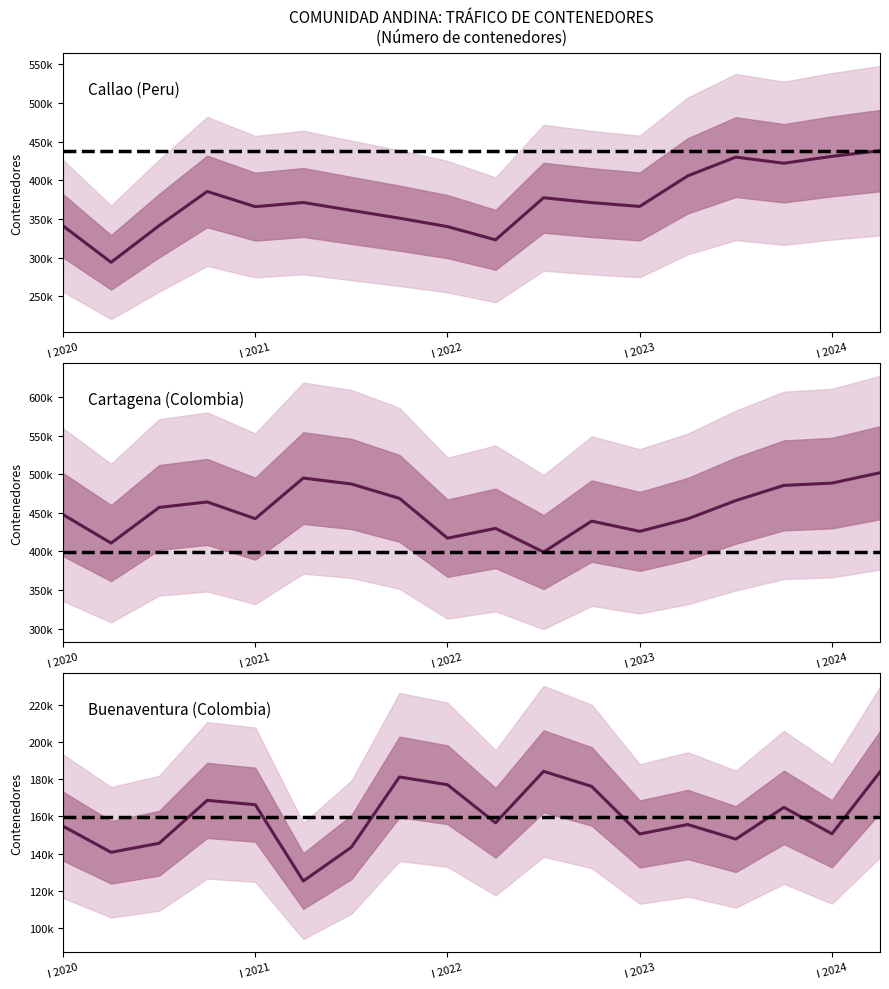

How many interior local peaks does the Callao (Peru) series have?

4